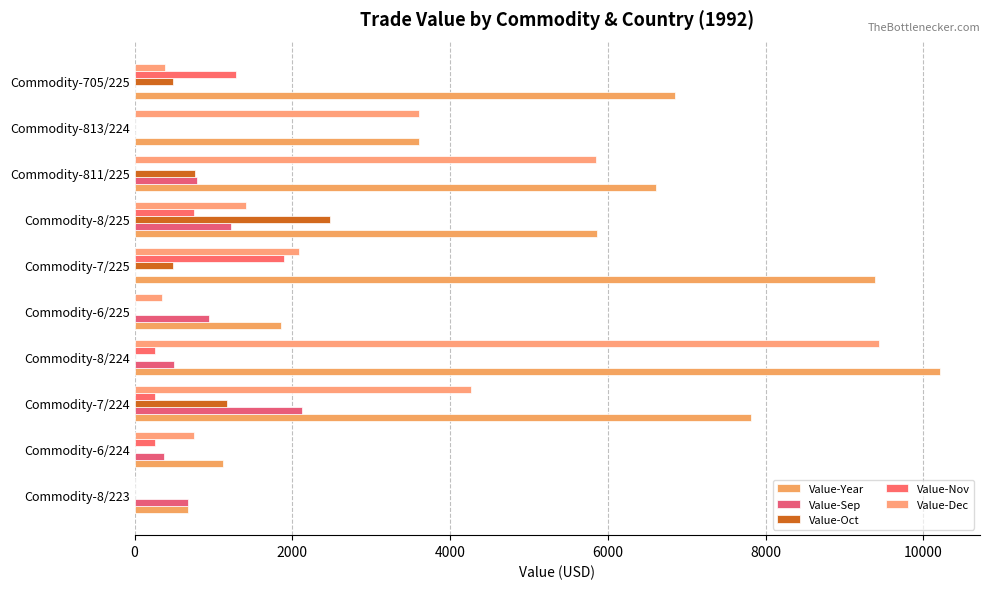

What is the difference between the second highest and second lowest values in the Value-Nov series?

1280